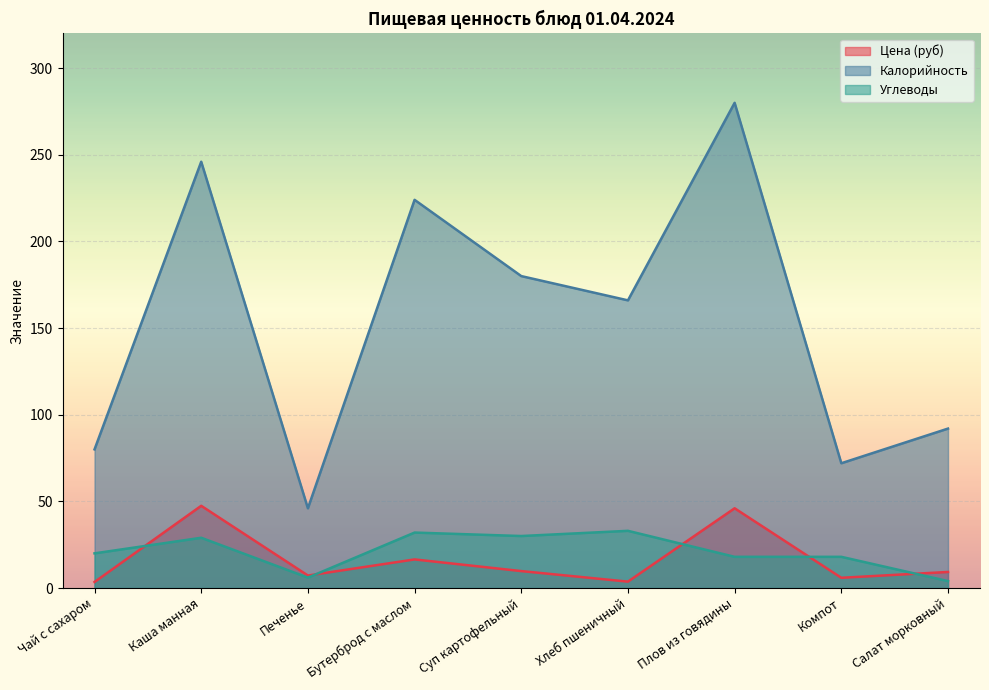

Where does the Калорийность series first go above 166?

Каша манная